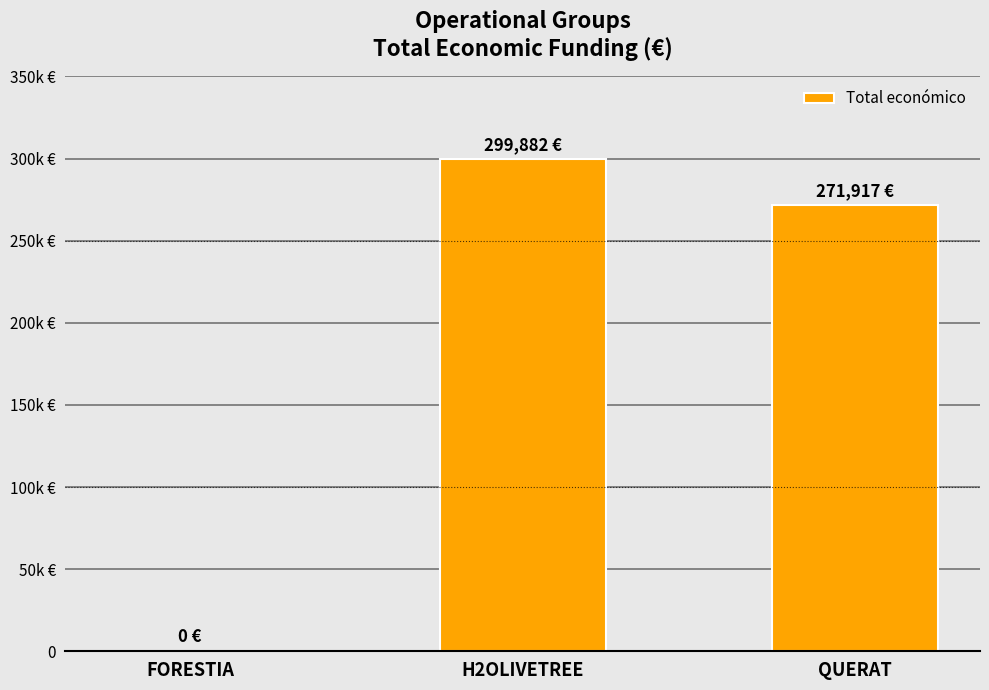

What is the label of the 3rd bar from the left?

QUERAT